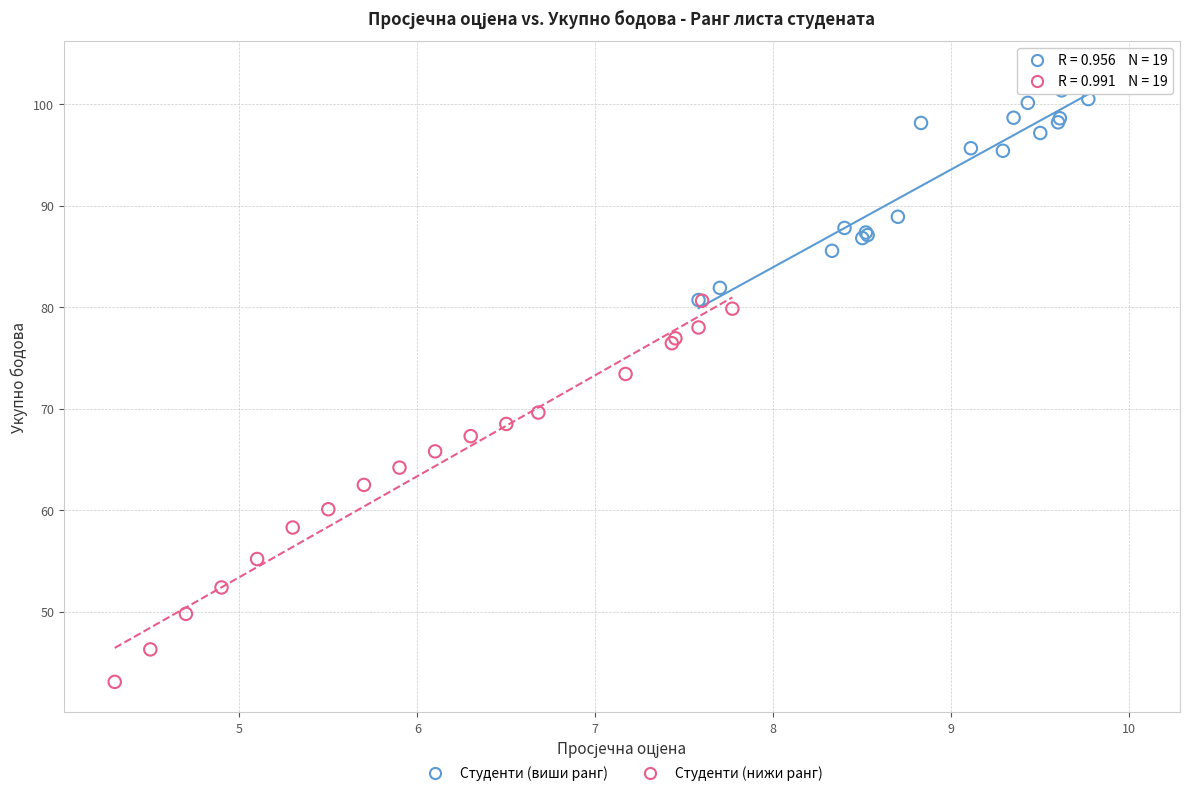

Which series contains the highest Y value?

Студенти (виши ранг)